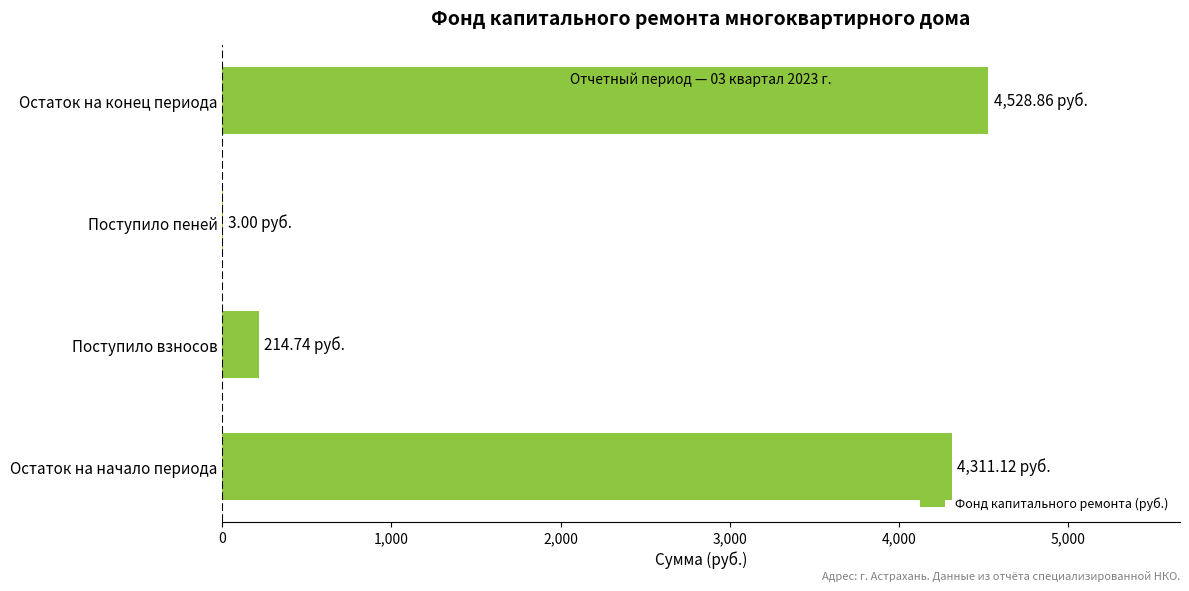

What is the sum of all values?

9057.7